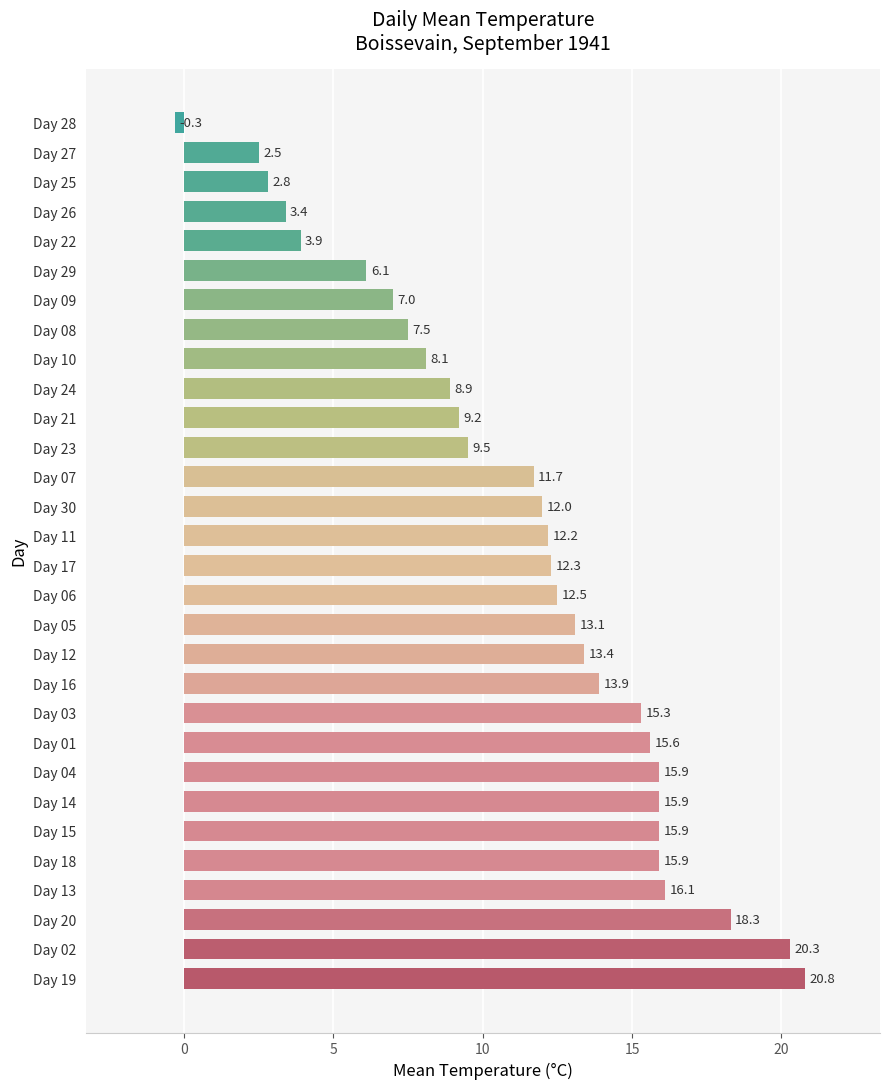

How many values are below zero?

1